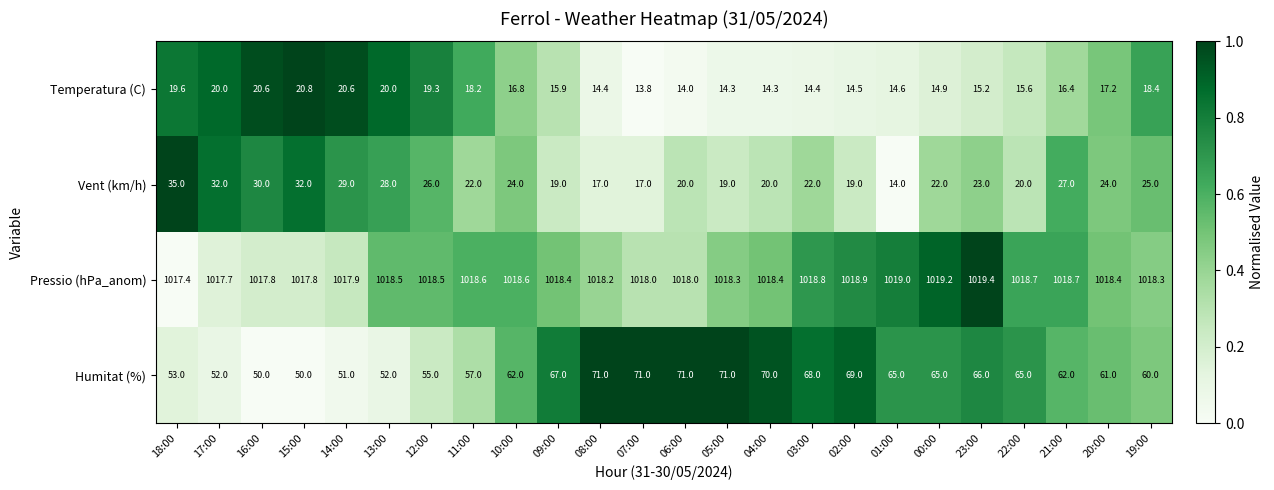

Is it true that Humitat (%) equals 102.5 at 21:00?

False